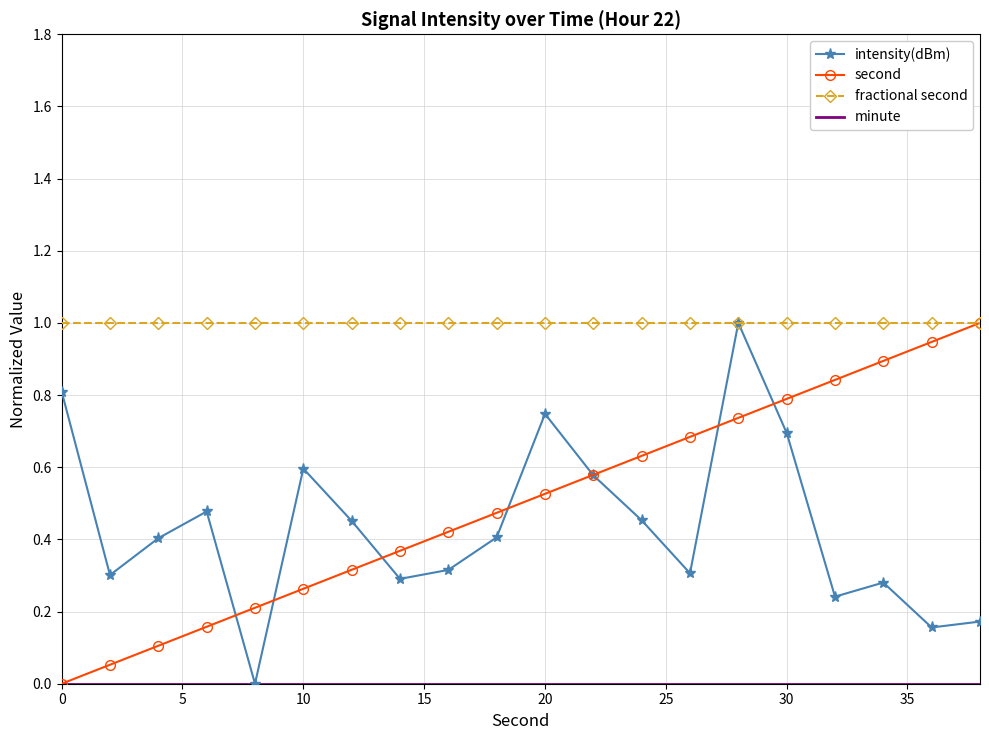

Which series has the largest total across all categories?

fractional second